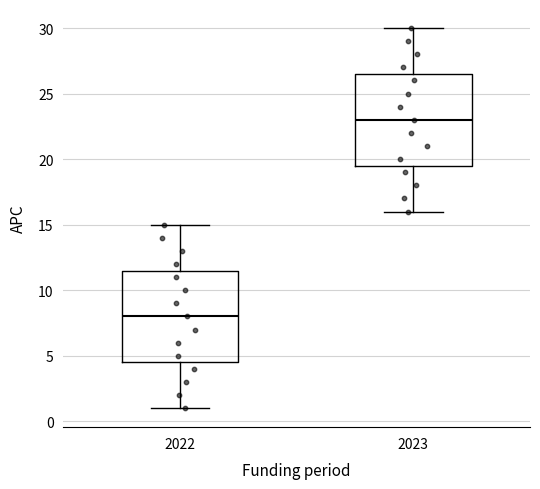

Where does the lower whisker of the box at x = 2023 end on the y-axis? The values are not printed on the chart, so give them approximately, as read against the axis.

16.0